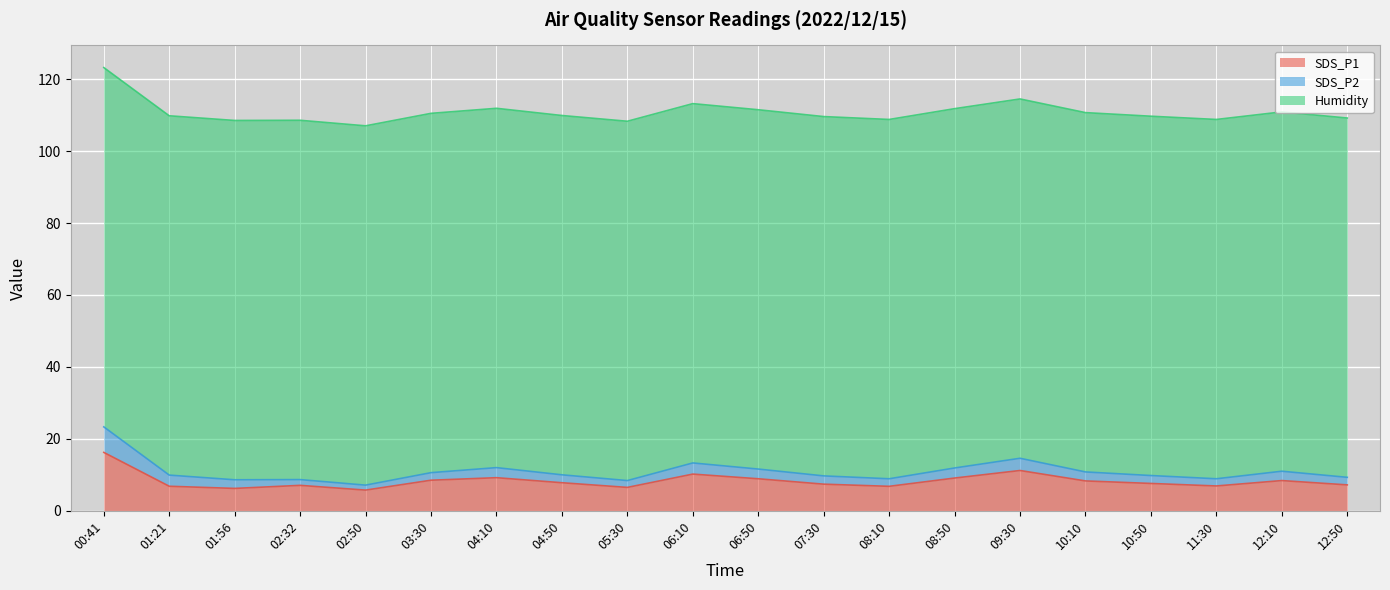

What position from the right is 08:10?

8